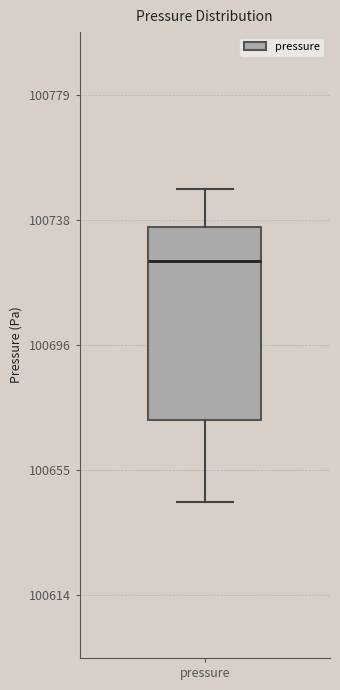

Read this box plot against the y-axis: the position of the median line, the range covered by the box, and the ends of both whiskers. The values are not printed on the chart, so give them approximately, as read against the axis.

median 100725, box 100670 to 100735, whiskers 100645 to 100750